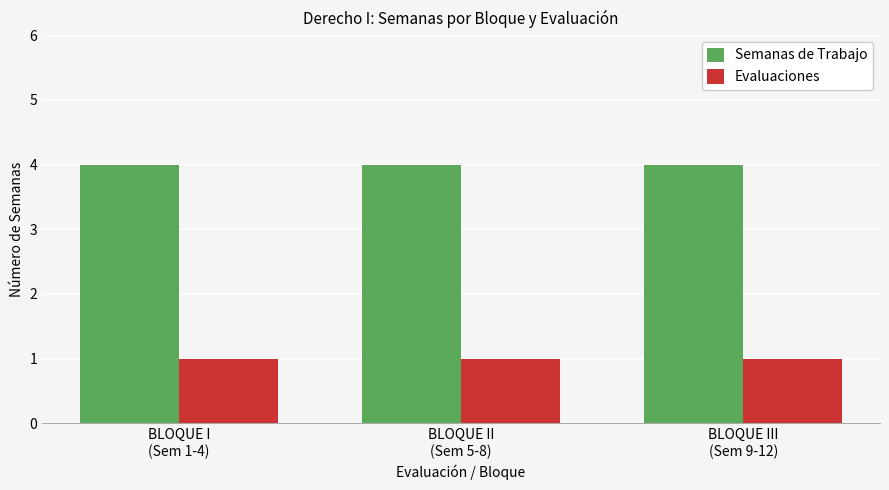

What is the approximate value of Semanas de Trabajo at BLOQUE III
(Sem 9-12)?

4